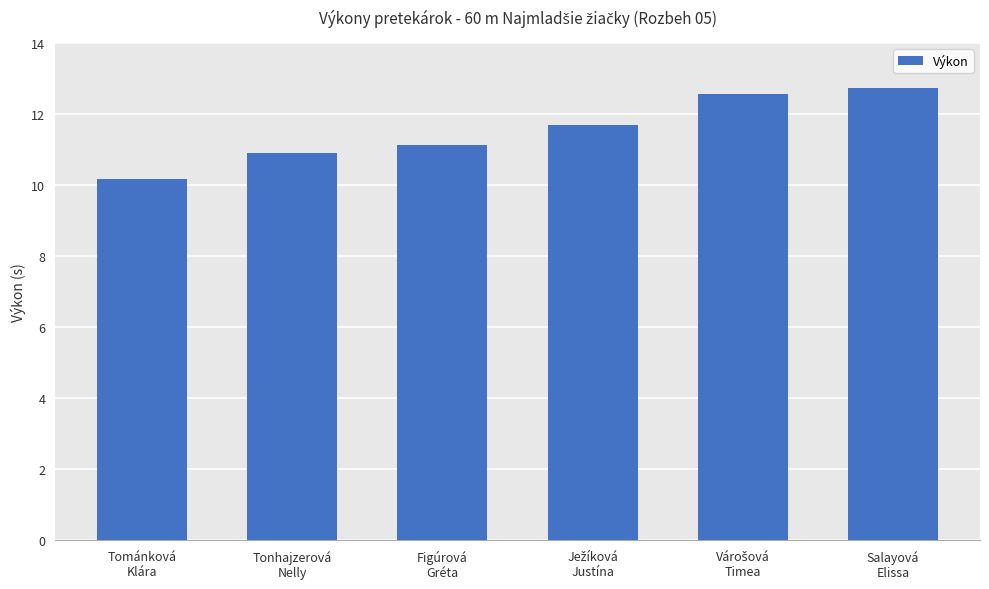

Which category has the lowest value across all series?

Tománková
Klára